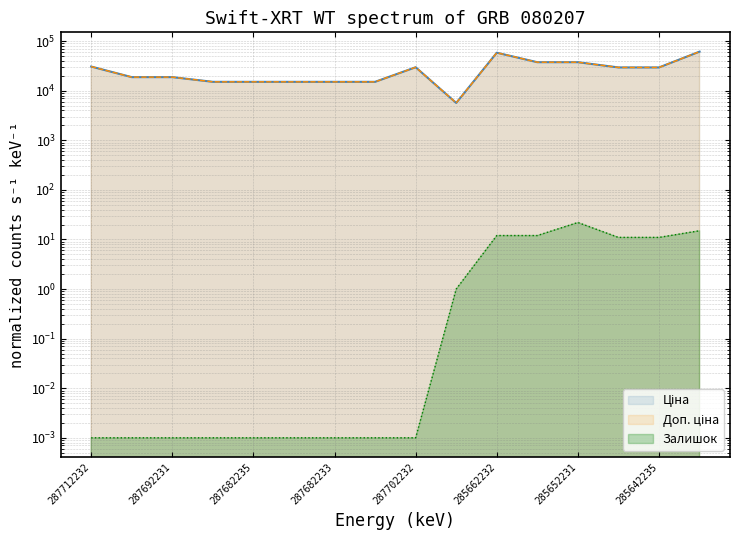

What is the value of the Доп. ціна point at the 13th from the left?

37593.6